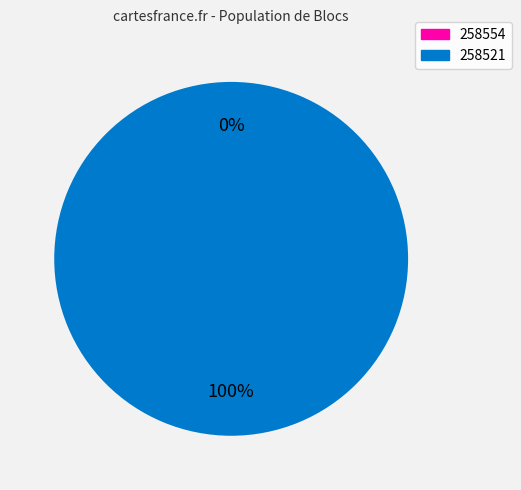

Count the number of slices in the pie.

2